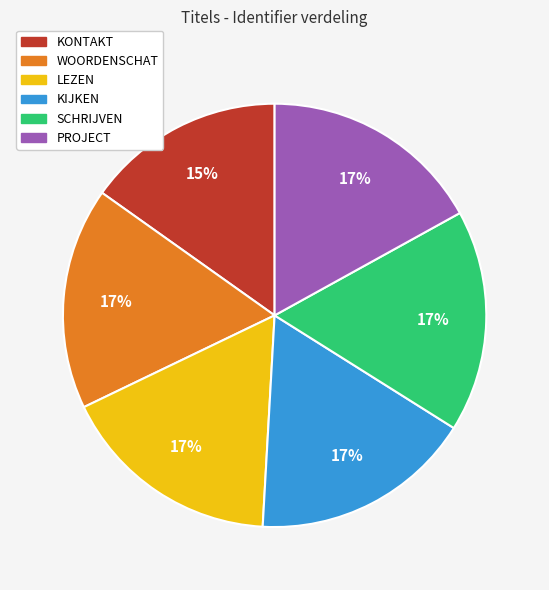

To the nearest percent, what percentage of the pie is KIJKEN?

17%